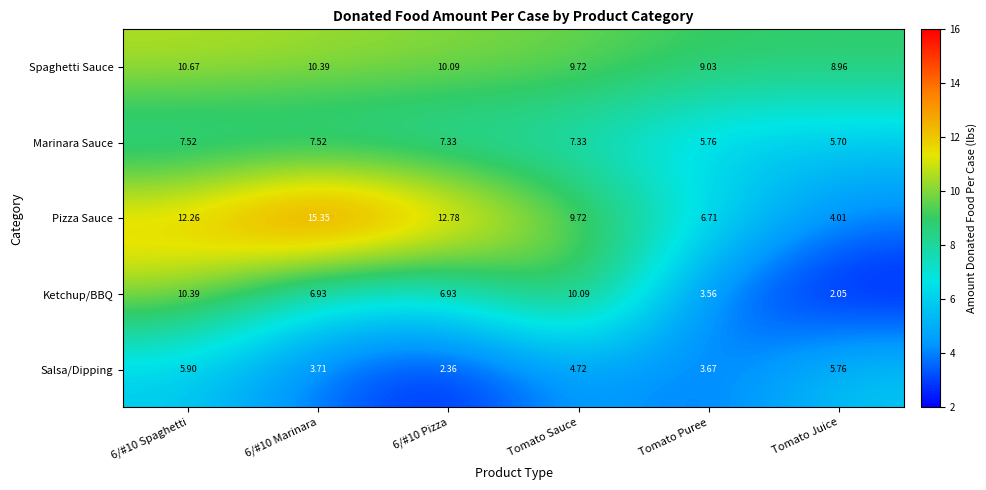

Which series changed the most between 6/#10 Spaghetti and Tomato Puree?

Ketchup/BBQ